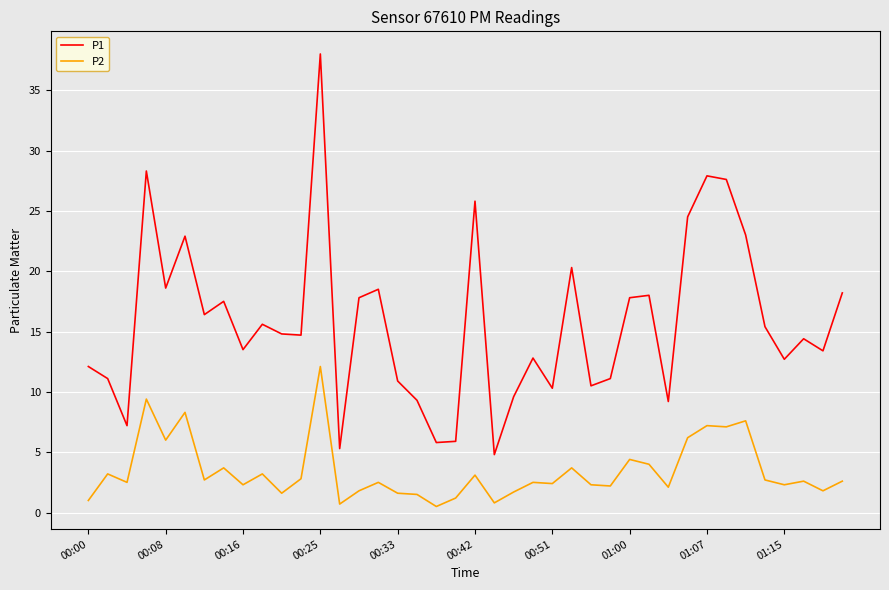

True or false: P1 and P2 intersect in this chart.

False